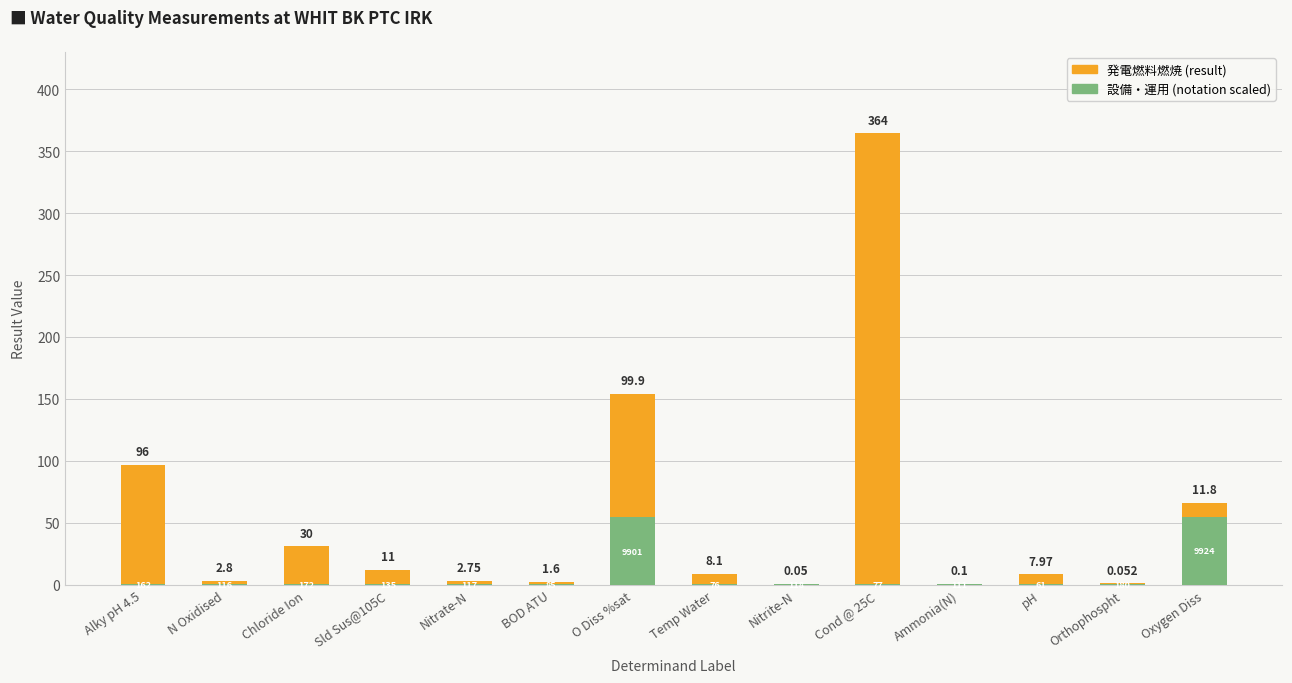

Count the number of categories in the chart.

14